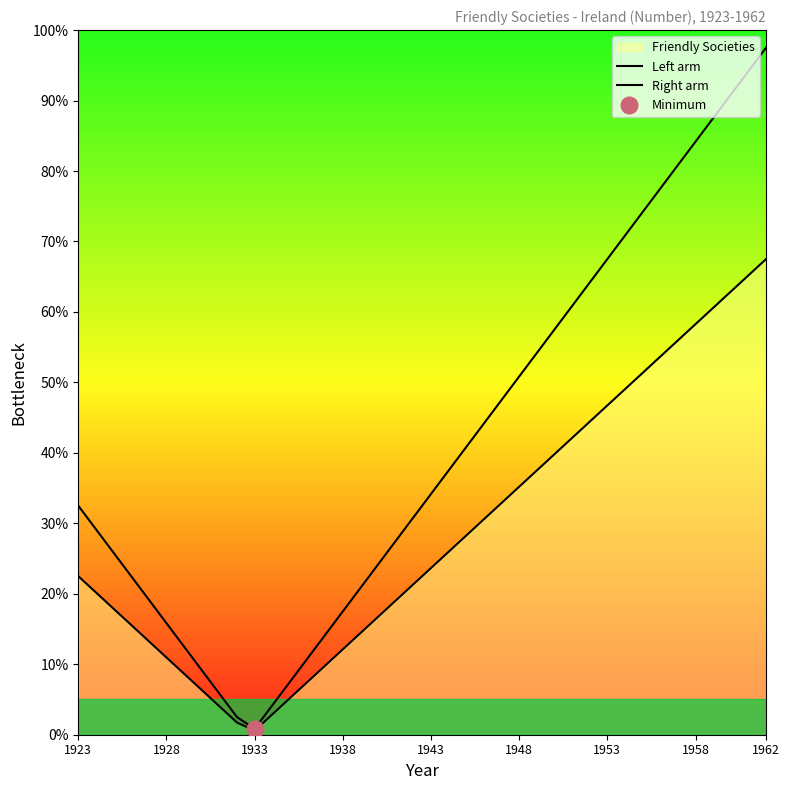

What is the sum of all Left arm values?

16.5